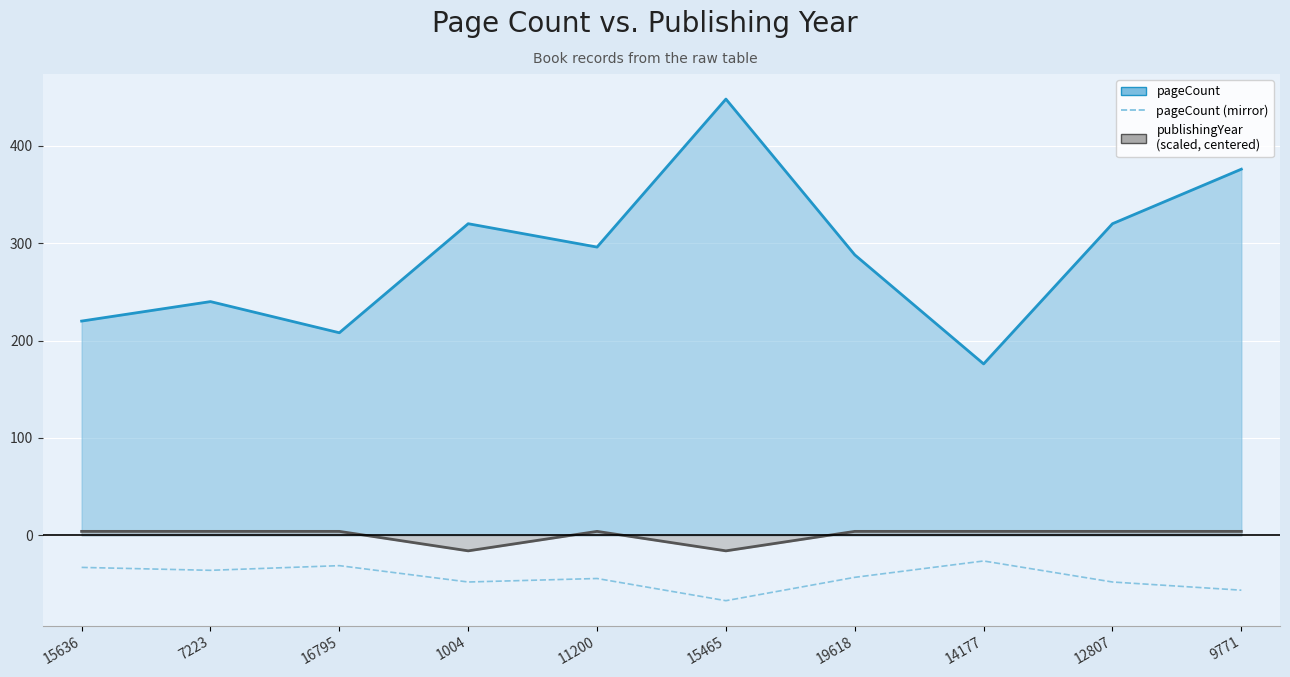

Reading left to right, list all the values displayed in this chart.

pageCount: 220.0	240.0	208.0	320.0	296.0	448.0	288.0	176.0	320.0	376.0
pageCount (mirror): -33.0	-36.0	-31.2	-48.0	-44.4	-67.2	-43.2	-26.4	-48.0	-56.4
publishingYear (scaled): 4.0	4.0	4.0	-16.0	4.0	-16.0	4.0	4.0	4.0	4.0